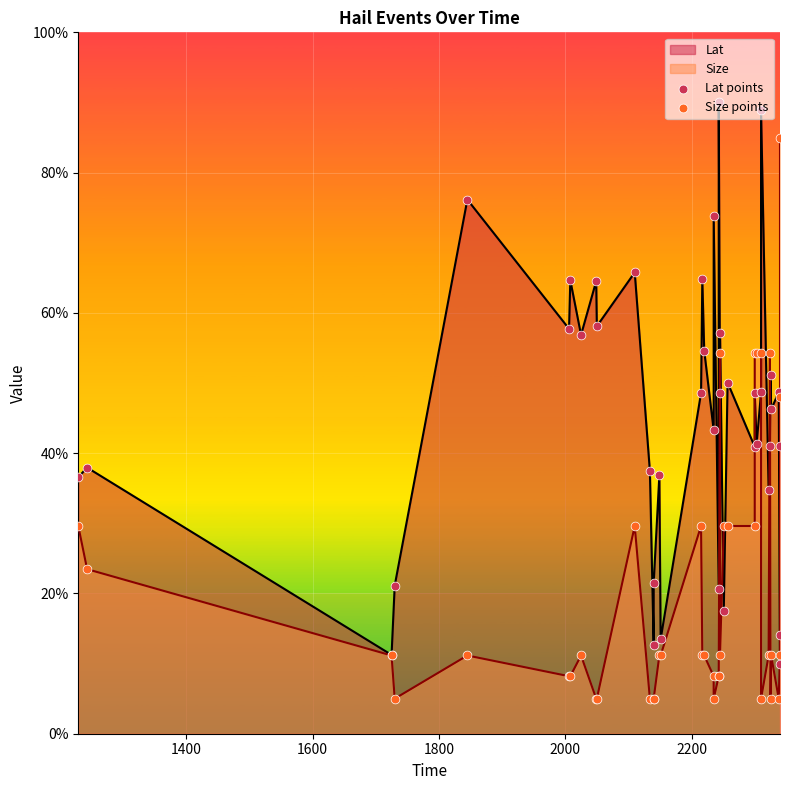

Which series has the widest spread of Y values?

Lat points